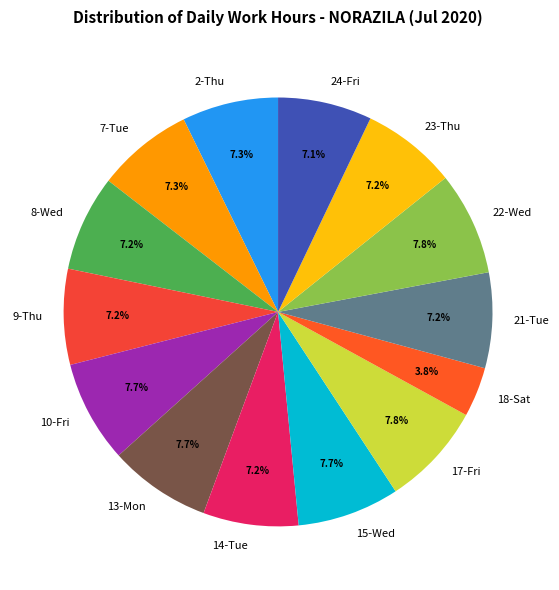

Is the sum of 17-Fri and 9-Thu greater than half?

No